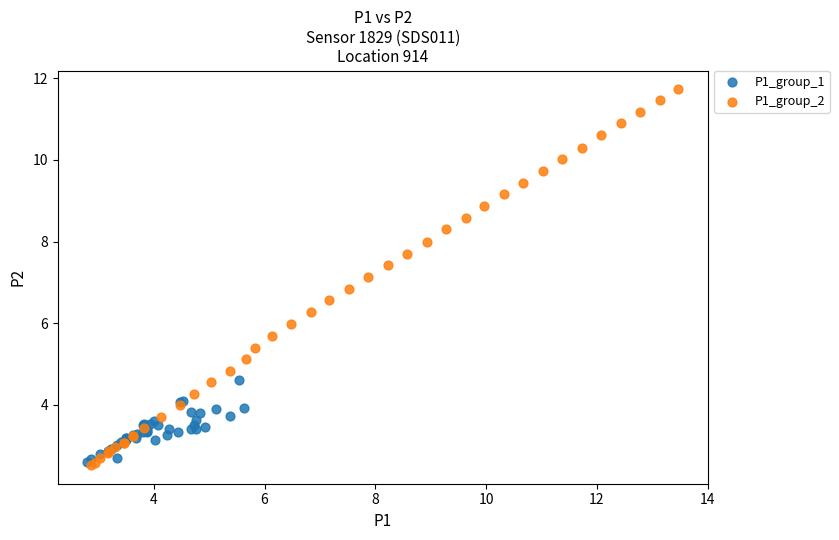

Which series has the widest spread of Y values?

P1_group_2